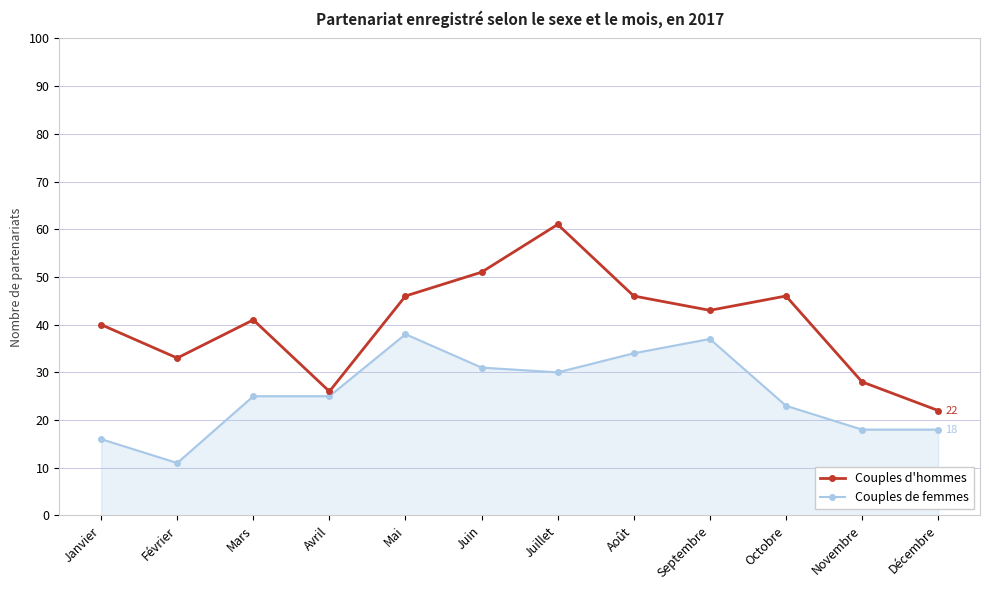

What is the approximate value of Couples d'hommes at Septembre, to the nearest 5?

45